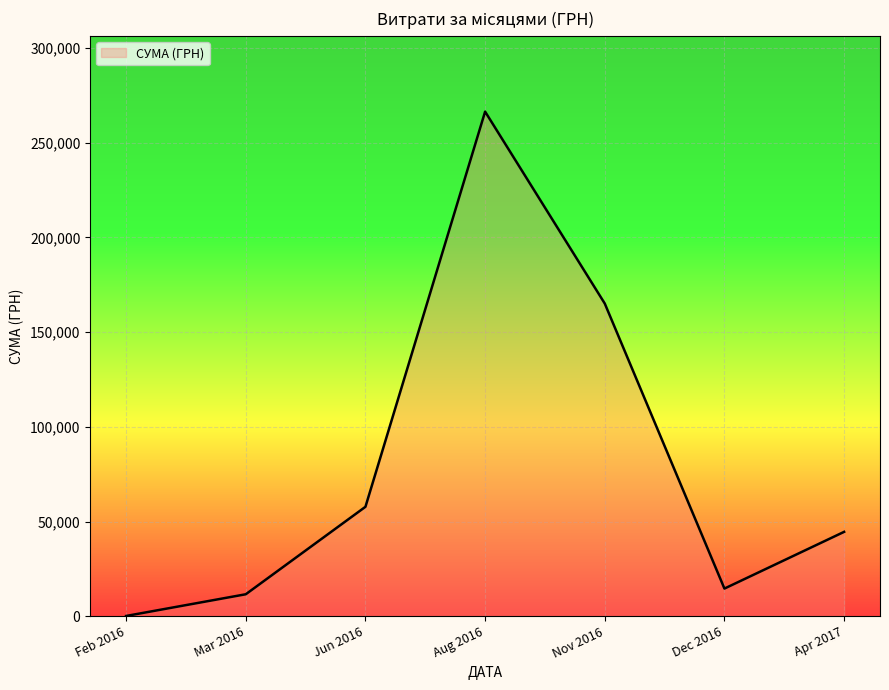

At which label is the value closest to 133271?

Nov 2016